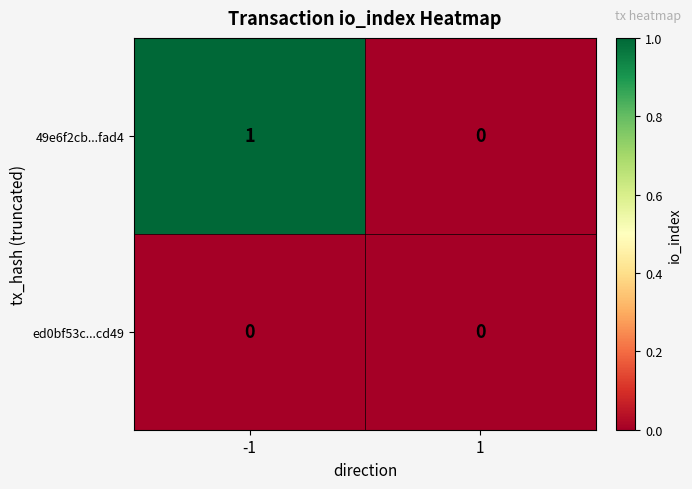

Which series has the largest total across all categories?

49e6f2cb...fad4